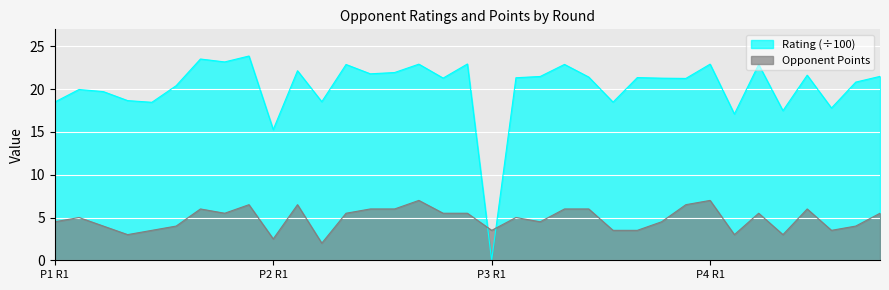

True or false: Opponent Points has more than 0 interior local peaks.

True